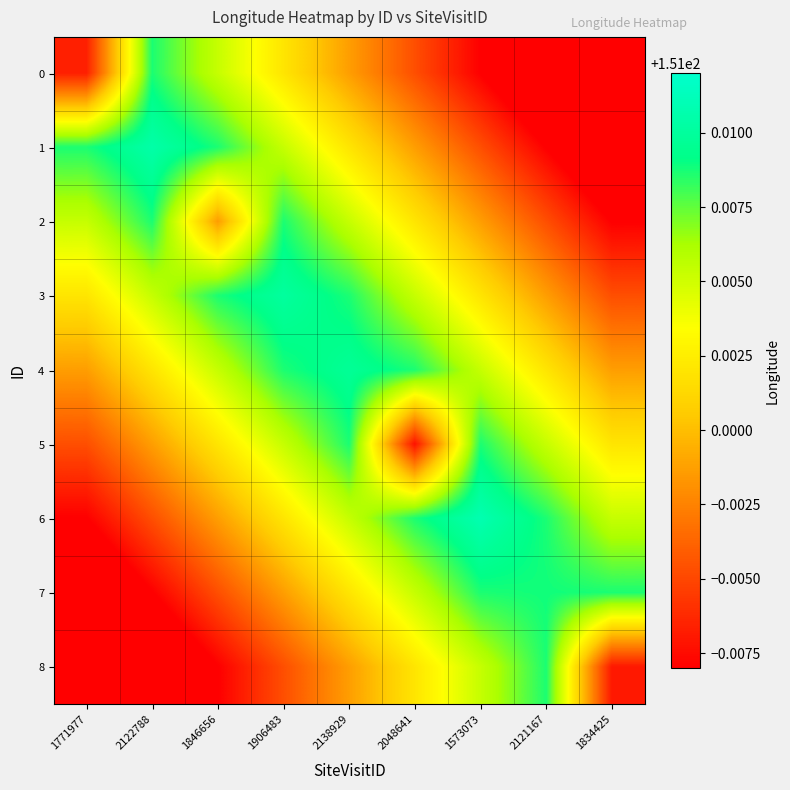

At which category is the sum across all series the highest?

2138929